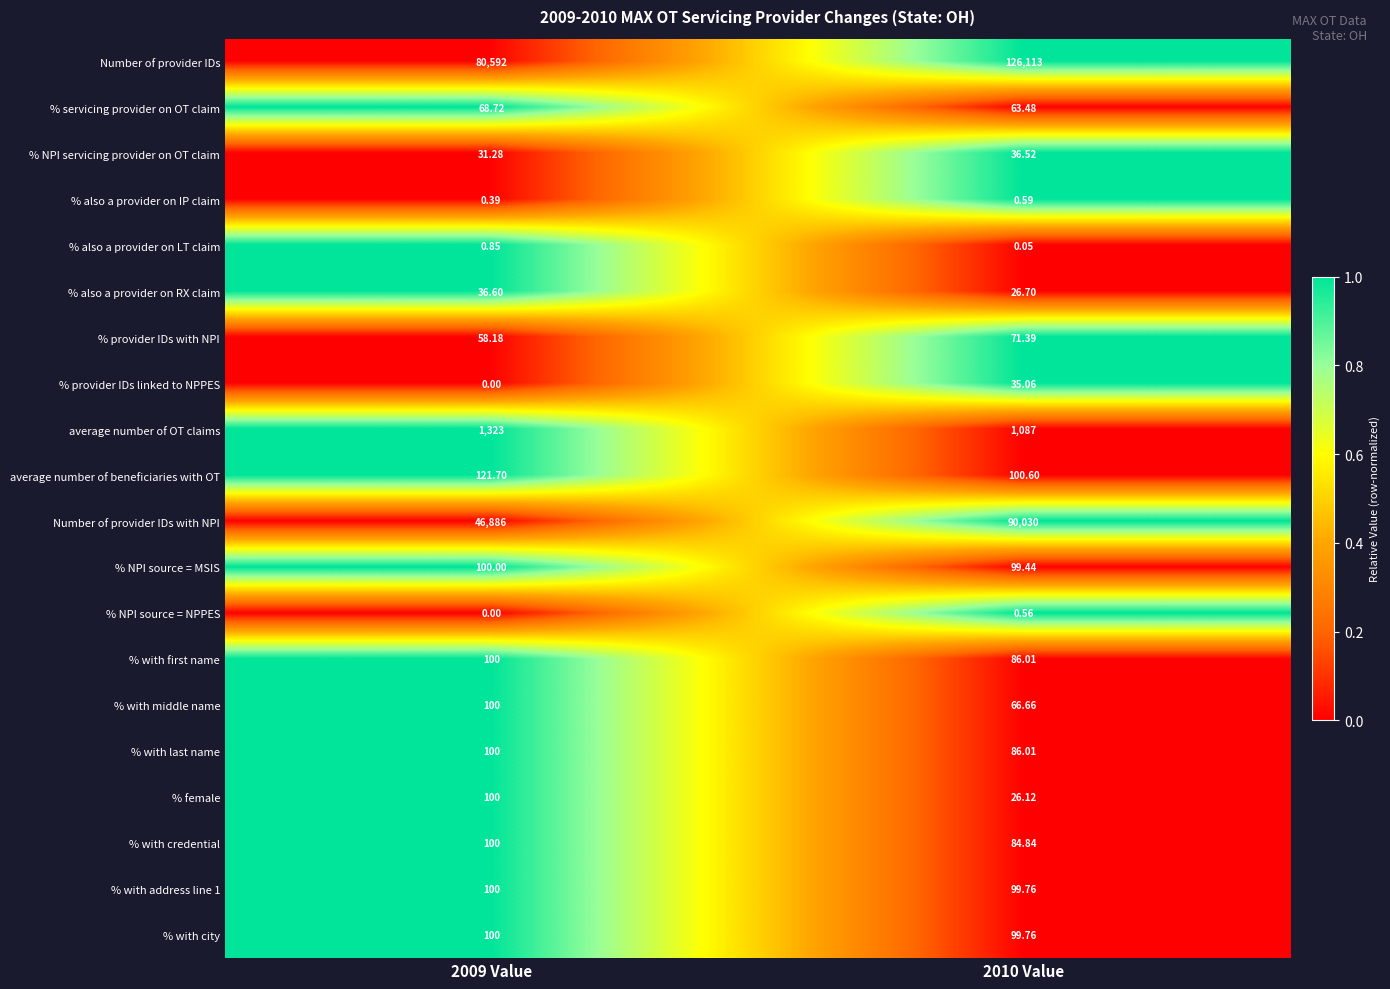

Which series has the largest total across all categories?

Number of provider IDs